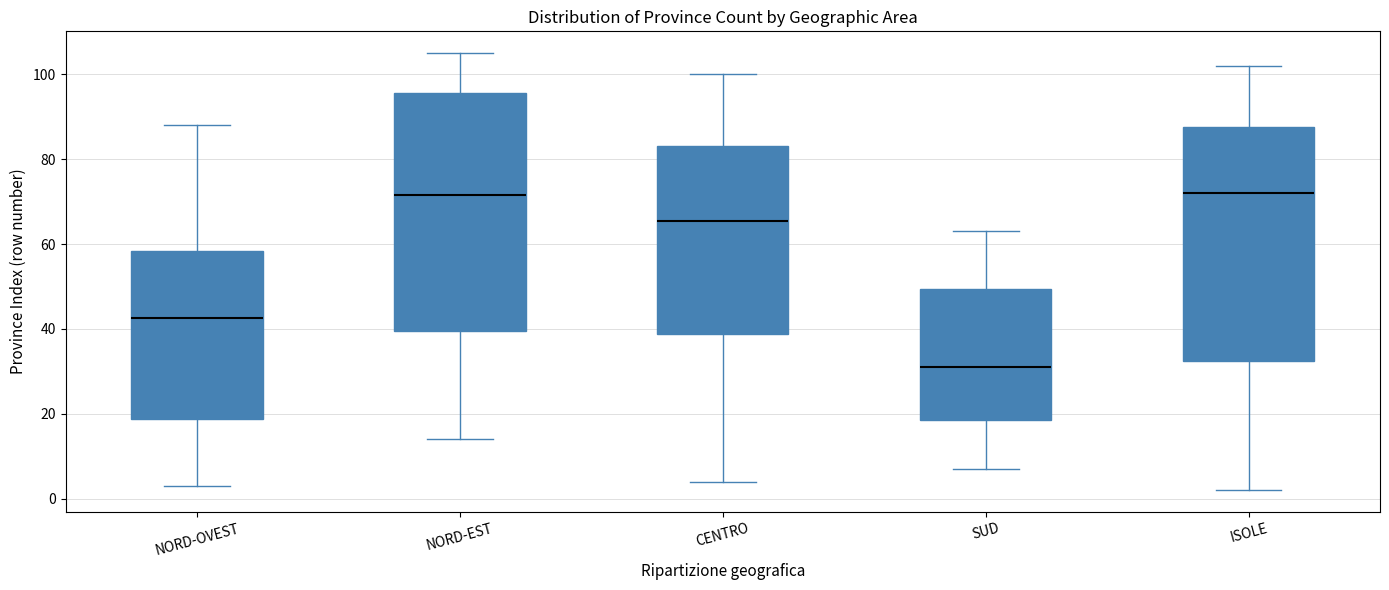

Reading left to right, transcribe this box plot: for each box, give where its median line is, the range the box spans, and where its two whiskers end, as read against the y-axis. The values are not printed on the chart, so give them approximately, as read against the axis.

NORD-OVEST: median 42, box 18 to 58, whiskers 4 to 88
NORD-EST: median 72, box 40 to 96, whiskers 14 to 106
CENTRO: median 66, box 38 to 84, whiskers 4 to 100
SUD: median 32, box 18 to 50, whiskers 8 to 64
ISOLE: median 72, box 32 to 88, whiskers 2 to 102